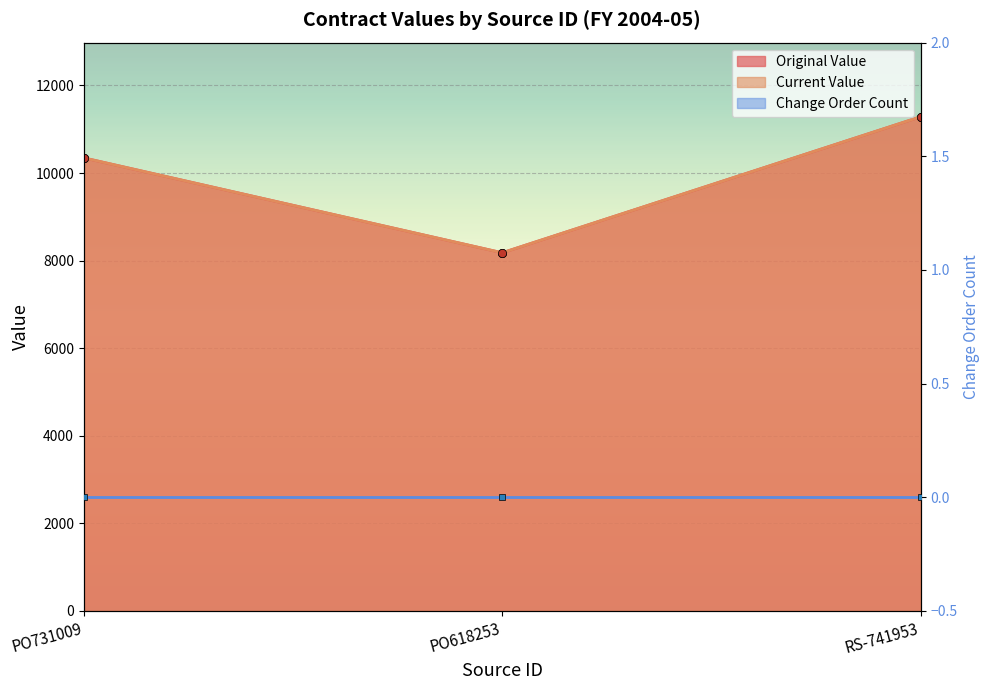

Which series has the largest range (max minus min)?

original_value